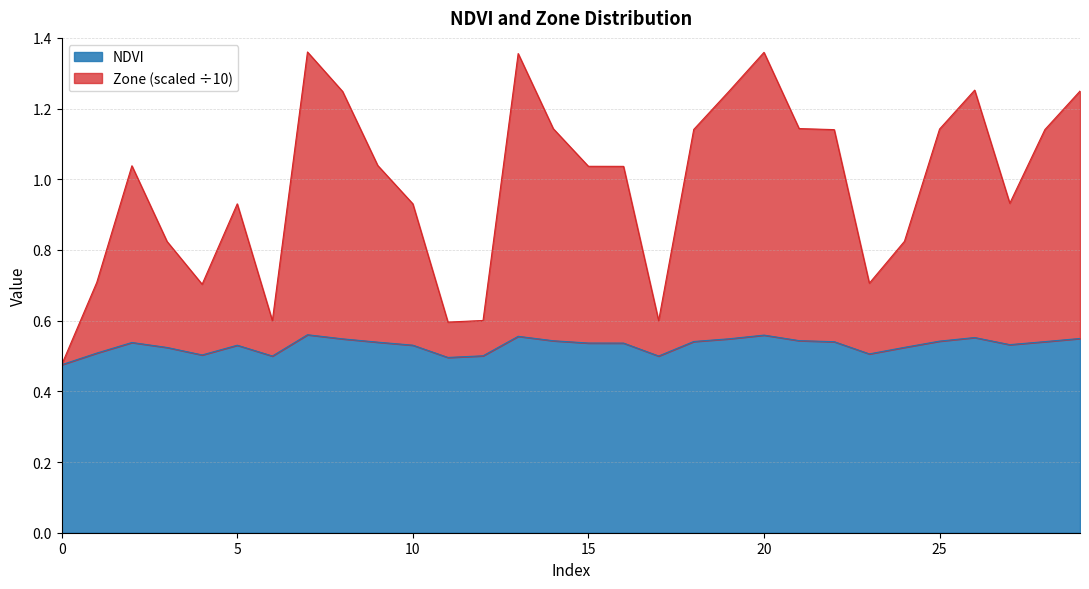

Reading right to left, transcribe all the data shown in this chart.

NDVI: 0.5	0.5	0.5	0.6	0.5	0.5	0.5	0.5	0.5	0.6	0.5	0.5	0.5	0.5	0.5	0.5	0.6	0.5	0.5	0.5	0.5	0.5	0.6	0.5	0.5	0.5	0.5	0.5	0.5	0.5
Zone: 1.2	1.1	0.9	1.3	1.1	0.8	0.7	1.1	1.1	1.4	1.2	1.1	0.6	1.0	1.0	1.1	1.4	0.6	0.6	0.9	1.0	1.2	1.4	0.6	0.9	0.7	0.8	1.0	0.7	0.5